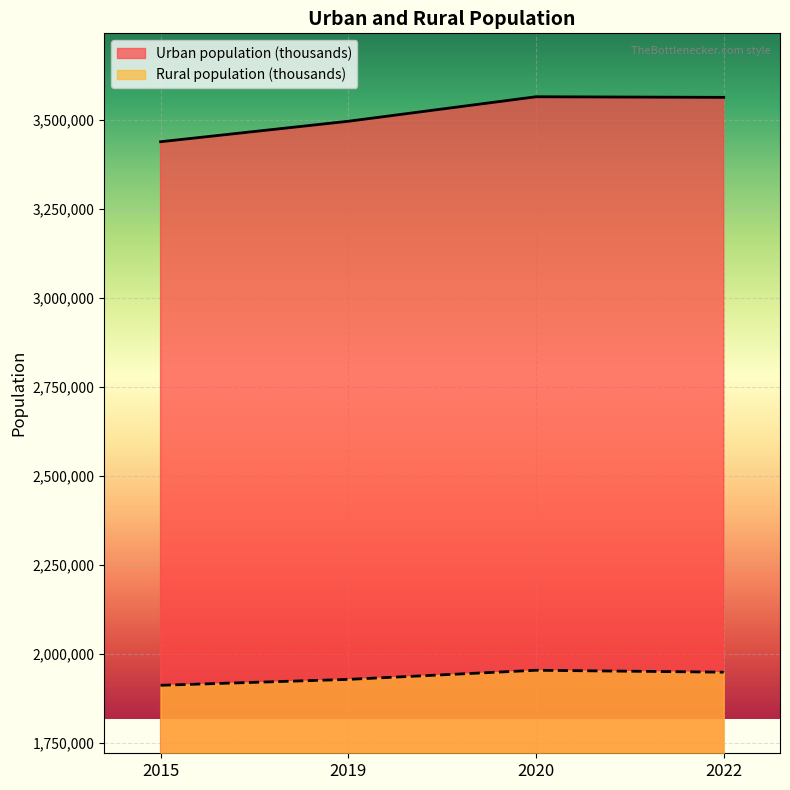

How many data points in Urban population (thousands) are above 3562901?

1